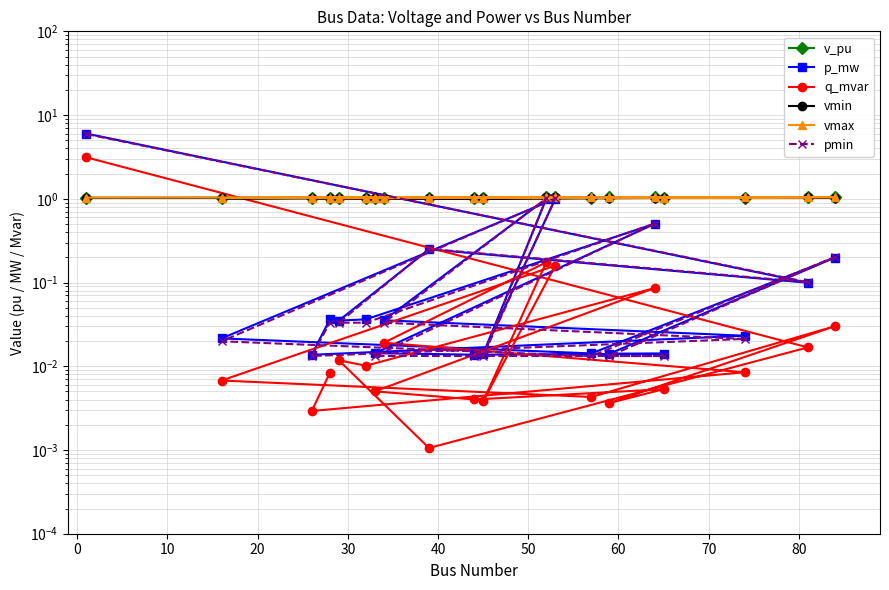

At how many categories does at least one series exceed 1?

20